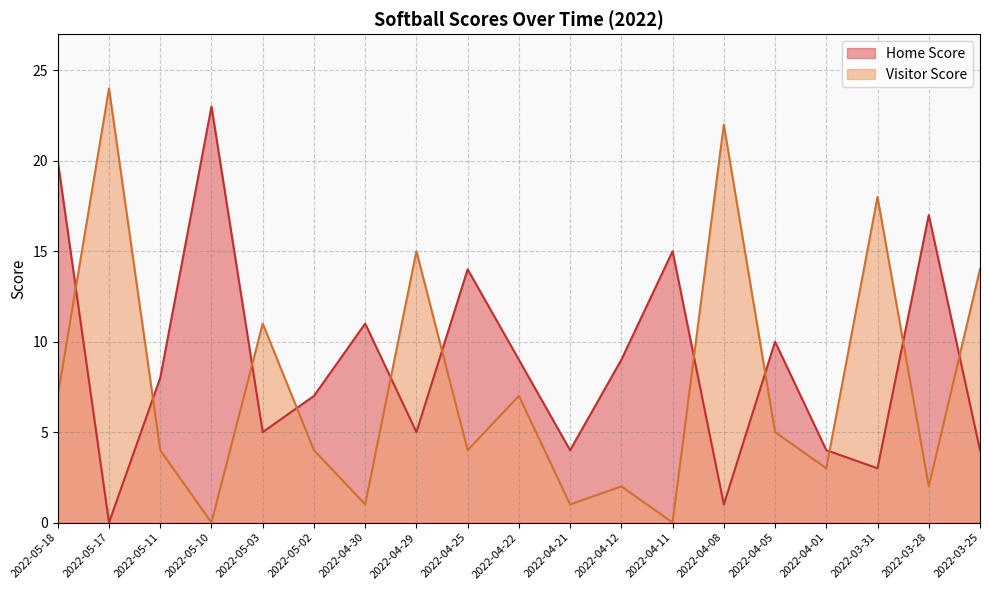

Which series ends up on top after the final intersection of Home Score and Visitor Score?

Visitor Score